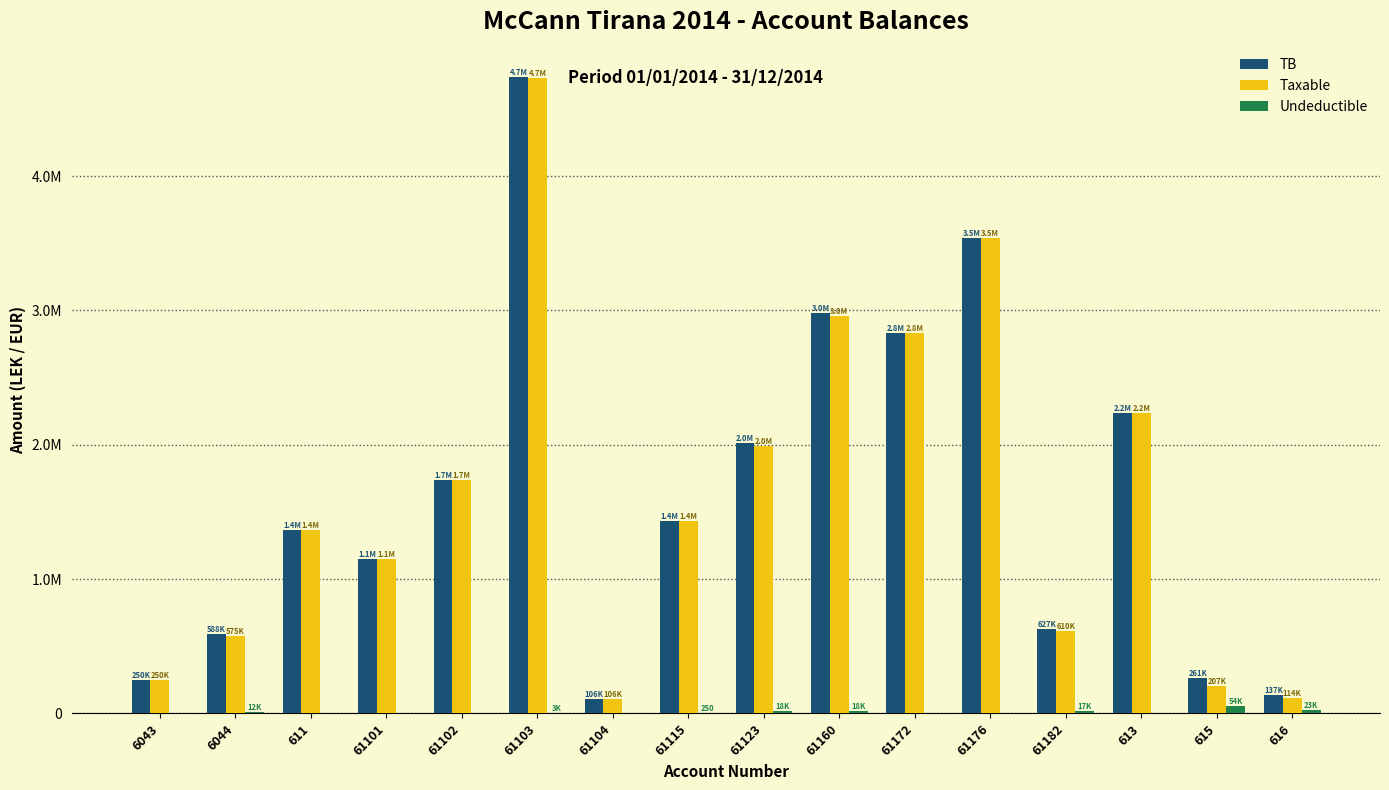

What are all the series names shown in the legend?

TB, Taxable, Undeductible